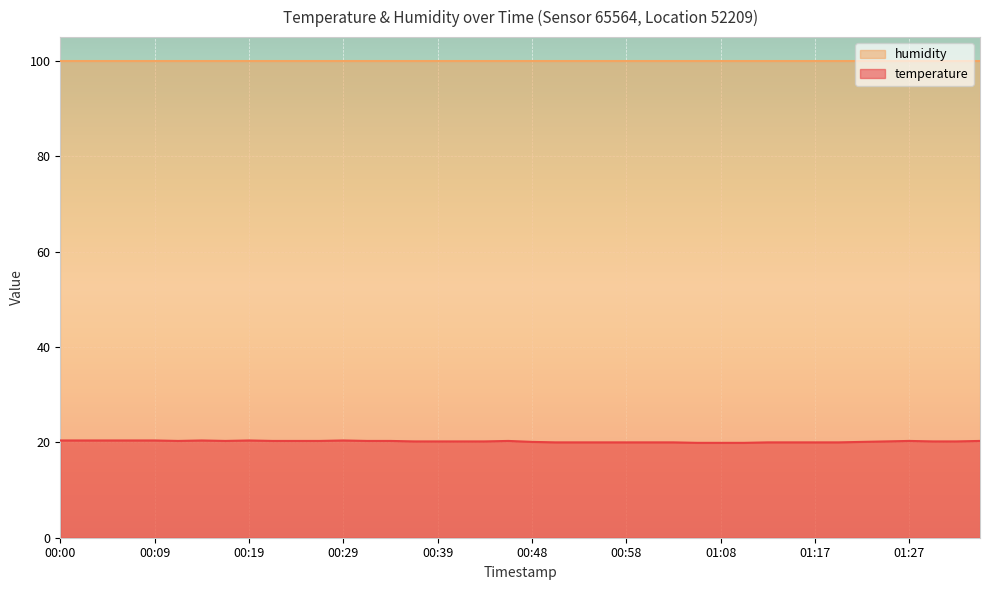

Rank the categories by value from highest to lowest.

00:00, 00:02, 00:05, 00:07, 00:09, 00:14, 00:19, 00:29, 00:12, 00:17, 00:22, 00:24, 00:26, 00:31, 00:34, 00:46, 01:27, 01:35, 00:36, 00:39, 00:41, 00:43, 01:25, 01:30, 01:32, 00:48, 01:22, 00:51, 00:53, 00:56, 00:58, 01:00, 01:03, 01:13, 01:15, 01:17, 01:20, 01:05, 01:08, 01:10